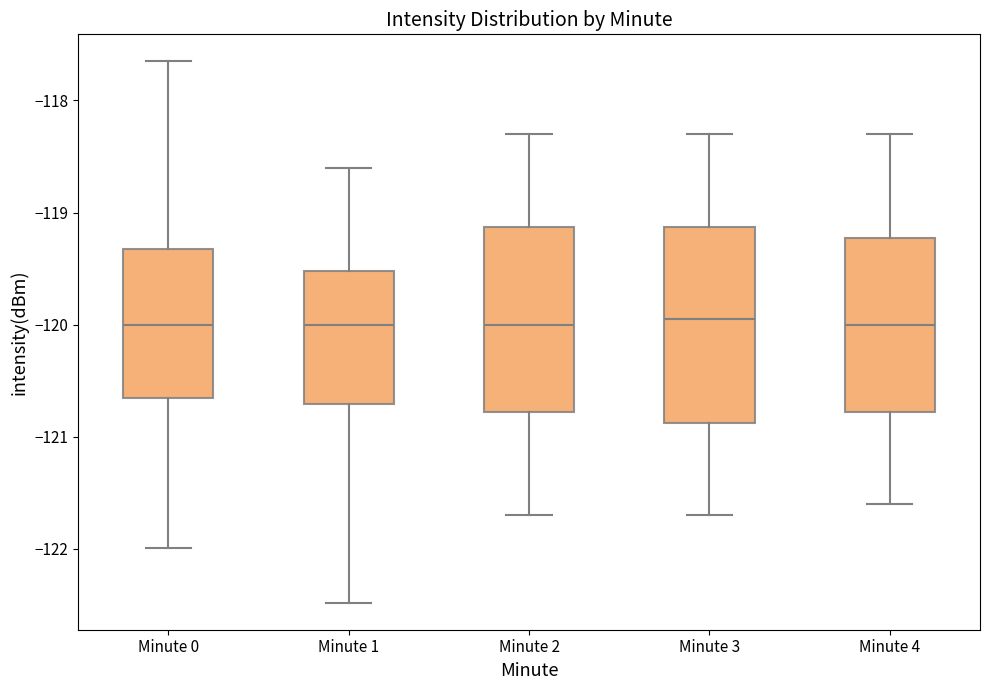

Where is the lower edge of the box for Minute 3 on the y-axis? The values are not printed on the chart, so give them approximately, as read against the axis.

-120.9